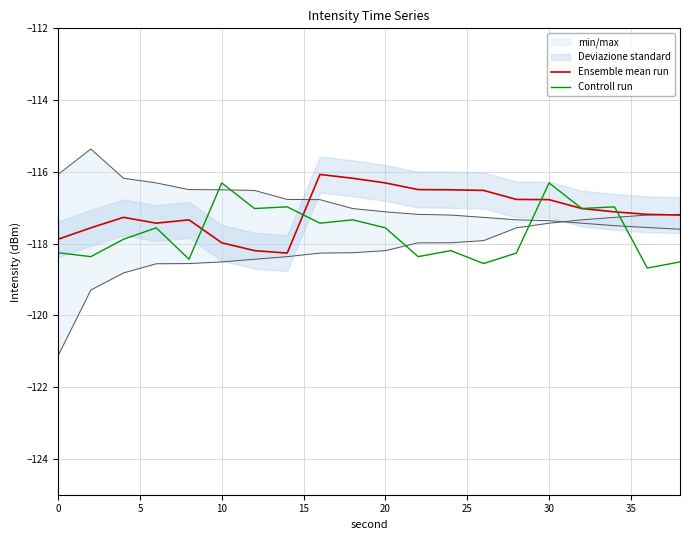

The Controll run series shows -116.3 at 10. True or false?

True